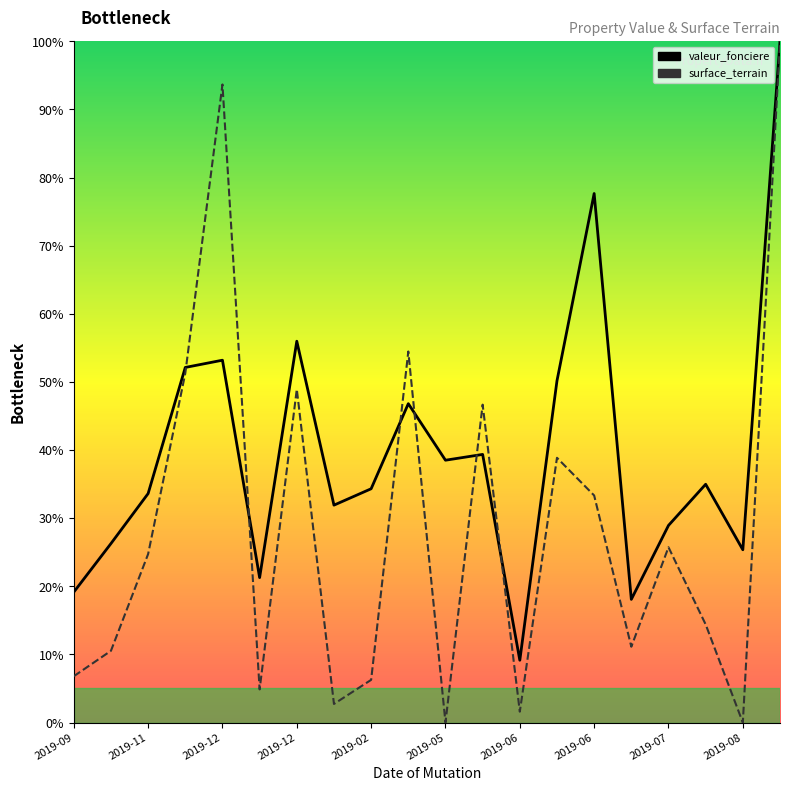

True or false: valeur_fonciere has more than 2 interior local peaks.

True